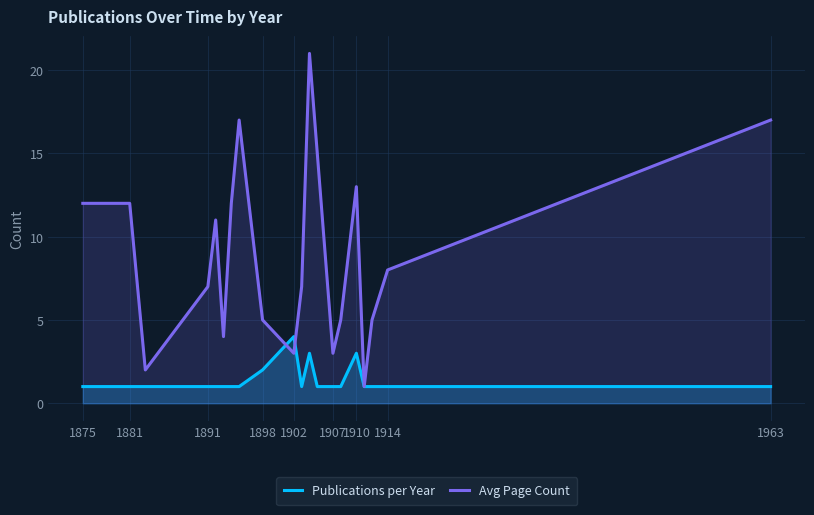

How many series are shown in this chart?

2